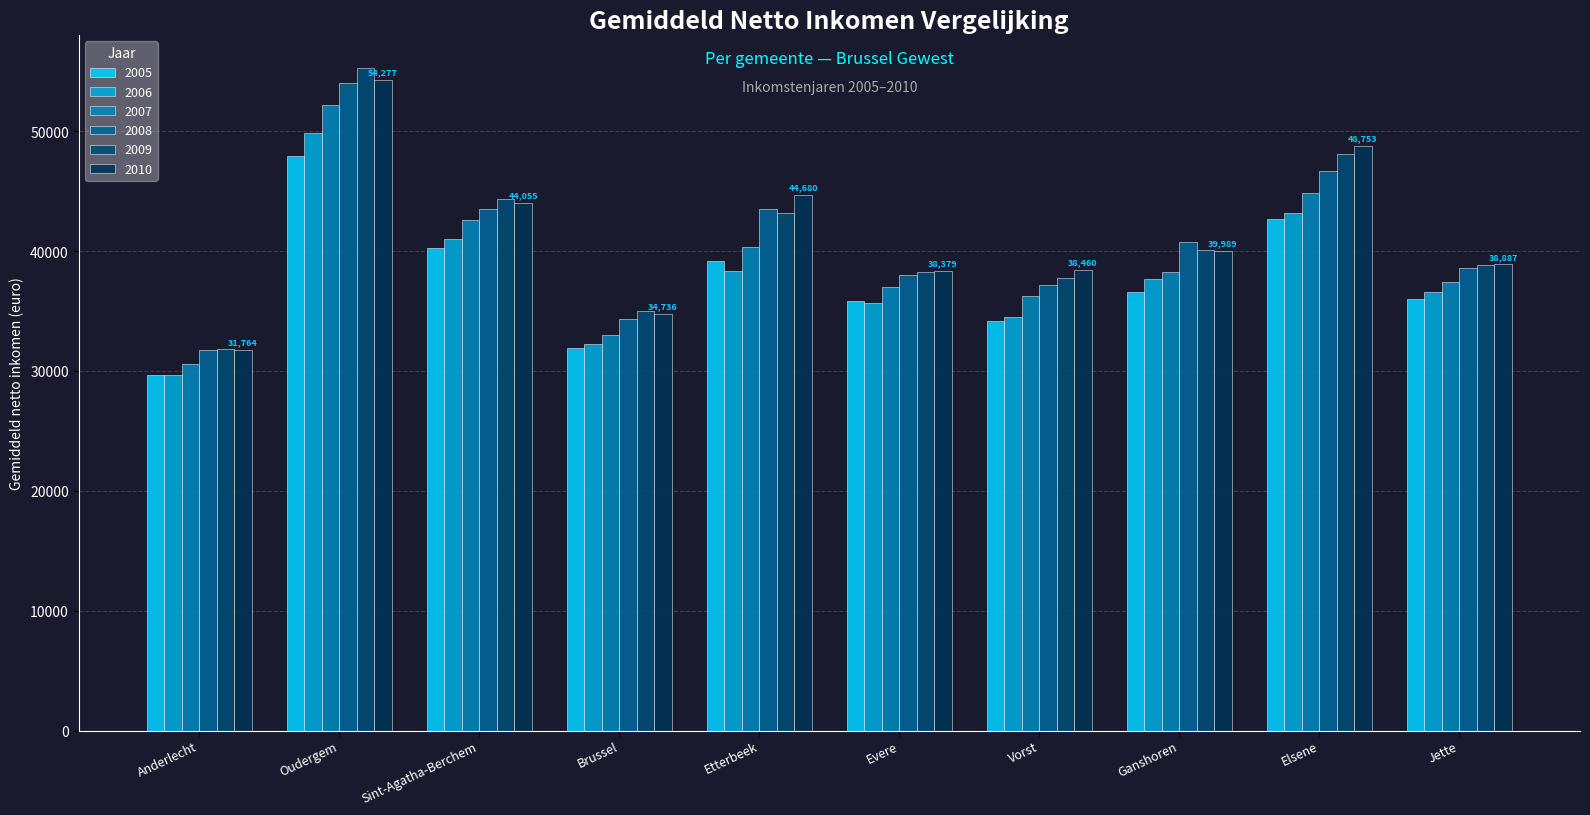

At which label does 2010 reach its peak?

Oudergem